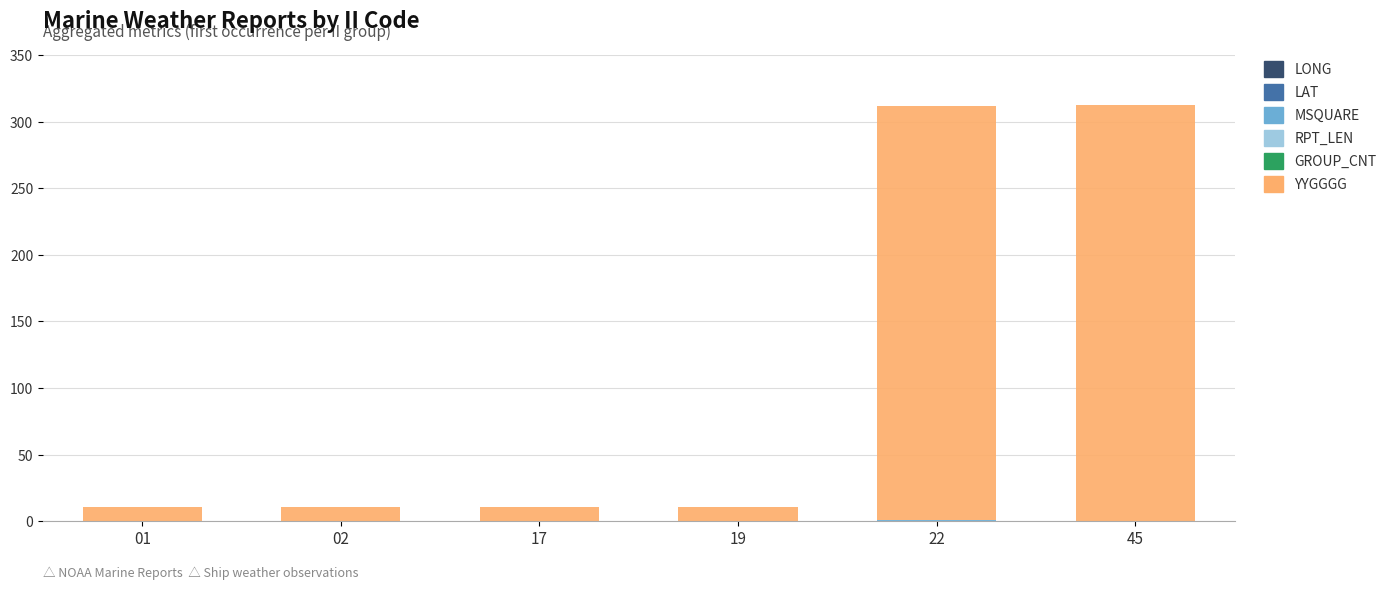

Count the number of data series in this chart.

6